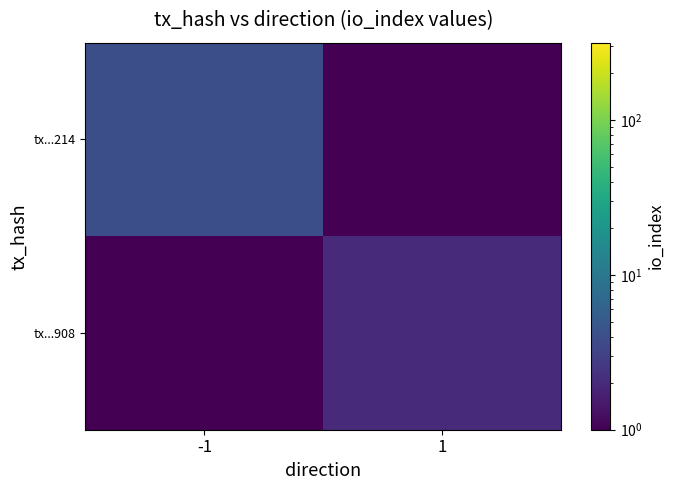

Reading left to right, list all the values displayed in this chart.

tx...214: -1=4.0	1=0.0
tx...908: -1=0.0	1=2.0